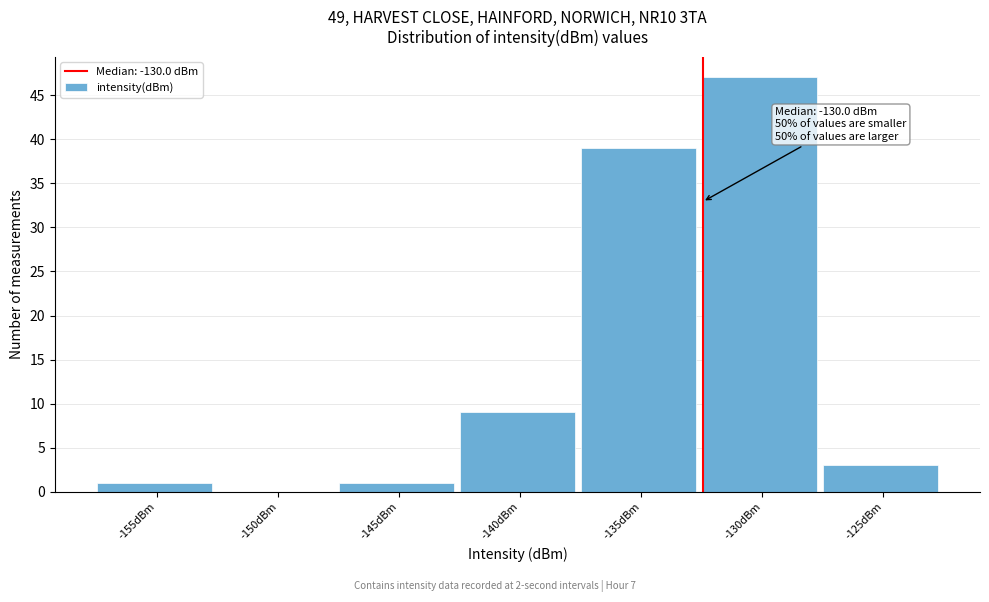

Reading left to right, extract all data points from this chart.

-155dBm=1	-150dBm=0	-145dBm=1	-140dBm=9	-135dBm=39	-130dBm=47	-125dBm=3